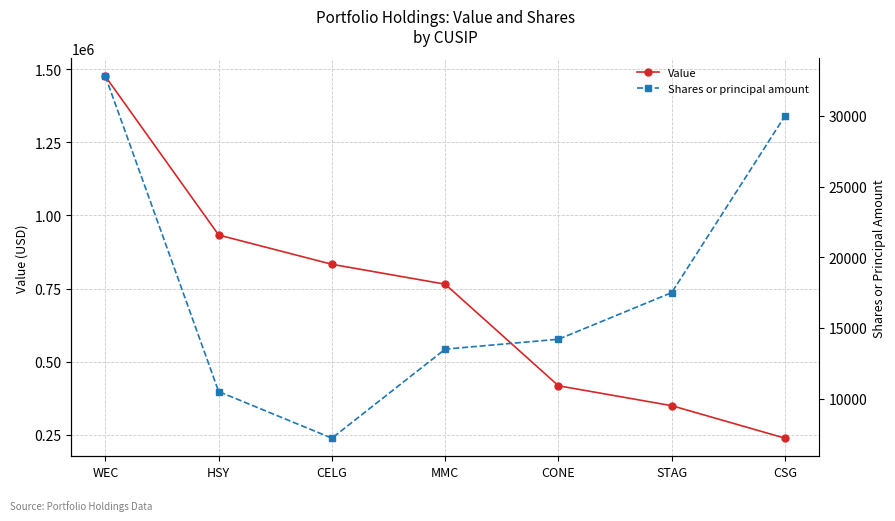

How many lines are shown in the chart?

2